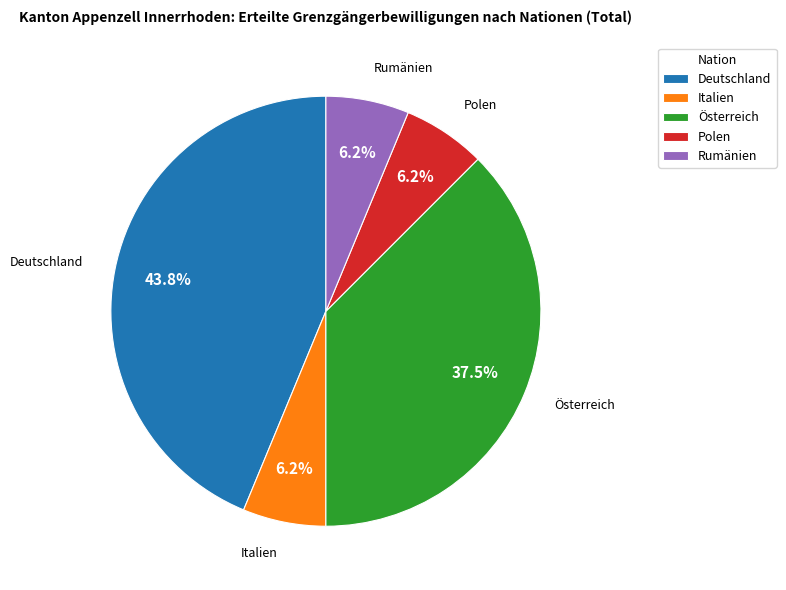

The Deutschland slice represents 44% of the pie. True or false?

True